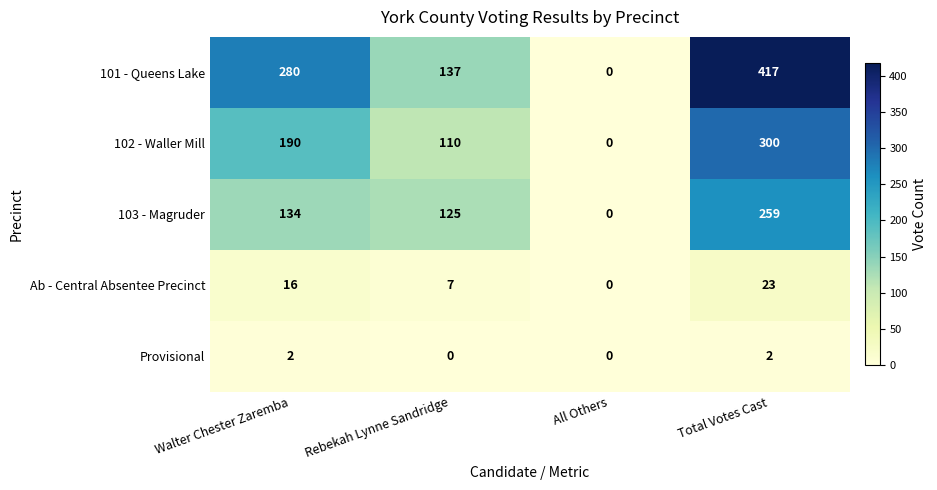

Reading left to right, transcribe all the data shown in this chart.

101 - Queens Lake: Walter Chester Zaremba=280	Rebekah Lynne Sandridge=137	All Others=0	Total Votes Cast=417
102 - Waller Mill: Walter Chester Zaremba=190	Rebekah Lynne Sandridge=110	All Others=0	Total Votes Cast=300
103 - Magruder: Walter Chester Zaremba=134	Rebekah Lynne Sandridge=125	All Others=0	Total Votes Cast=259
Ab - Central Absentee Precinct: Walter Chester Zaremba=16	Rebekah Lynne Sandridge=7	All Others=0	Total Votes Cast=23
Provisional: Walter Chester Zaremba=2	Rebekah Lynne Sandridge=0	All Others=0	Total Votes Cast=2